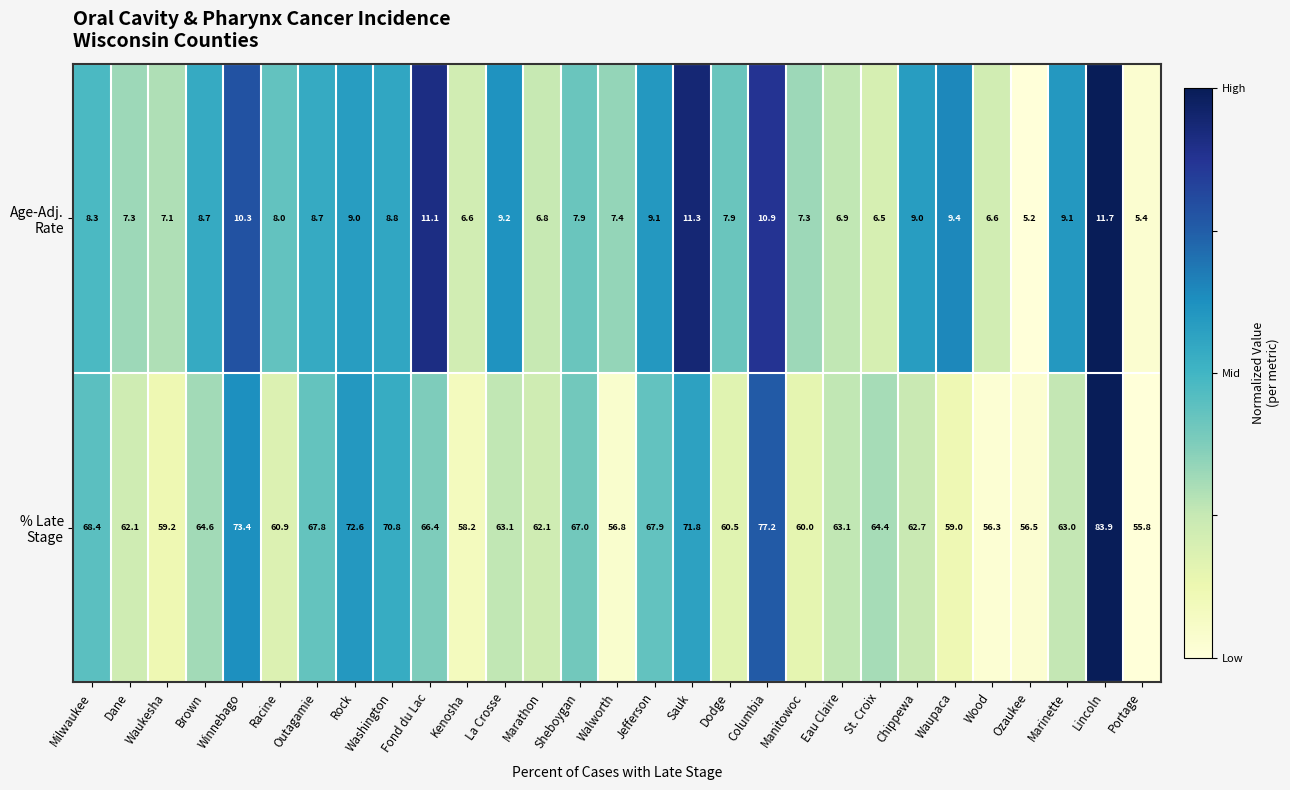

Which category has the highest value across all series?

Lincoln